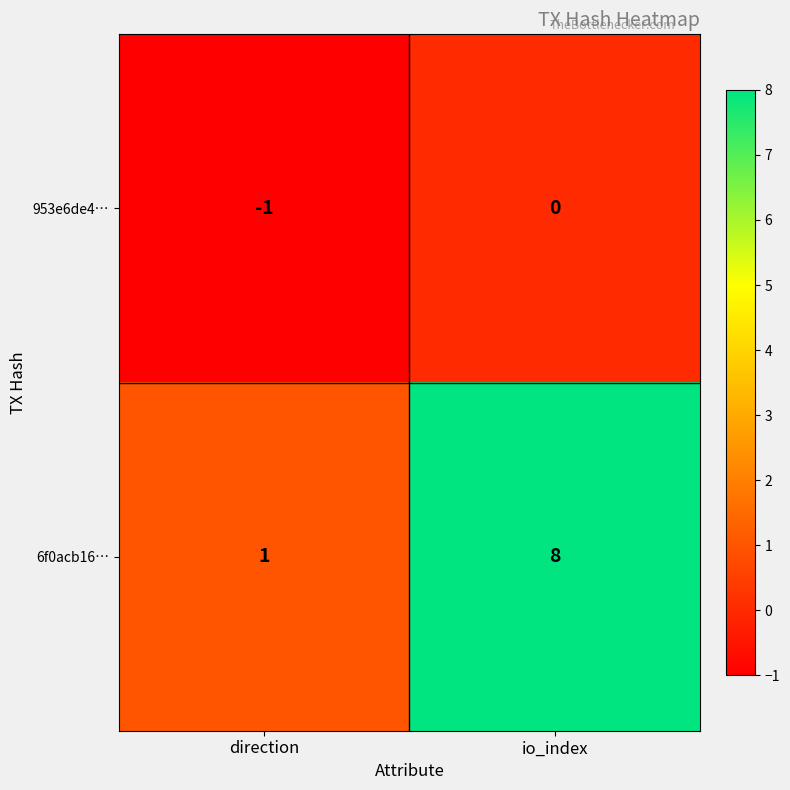

What is the spread (max minus min) of values at io_index?

8